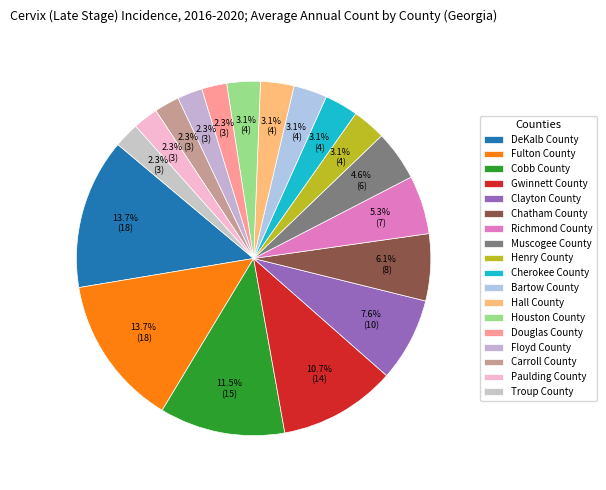

What is the change in value from Cobb County to Richmond County?

-8